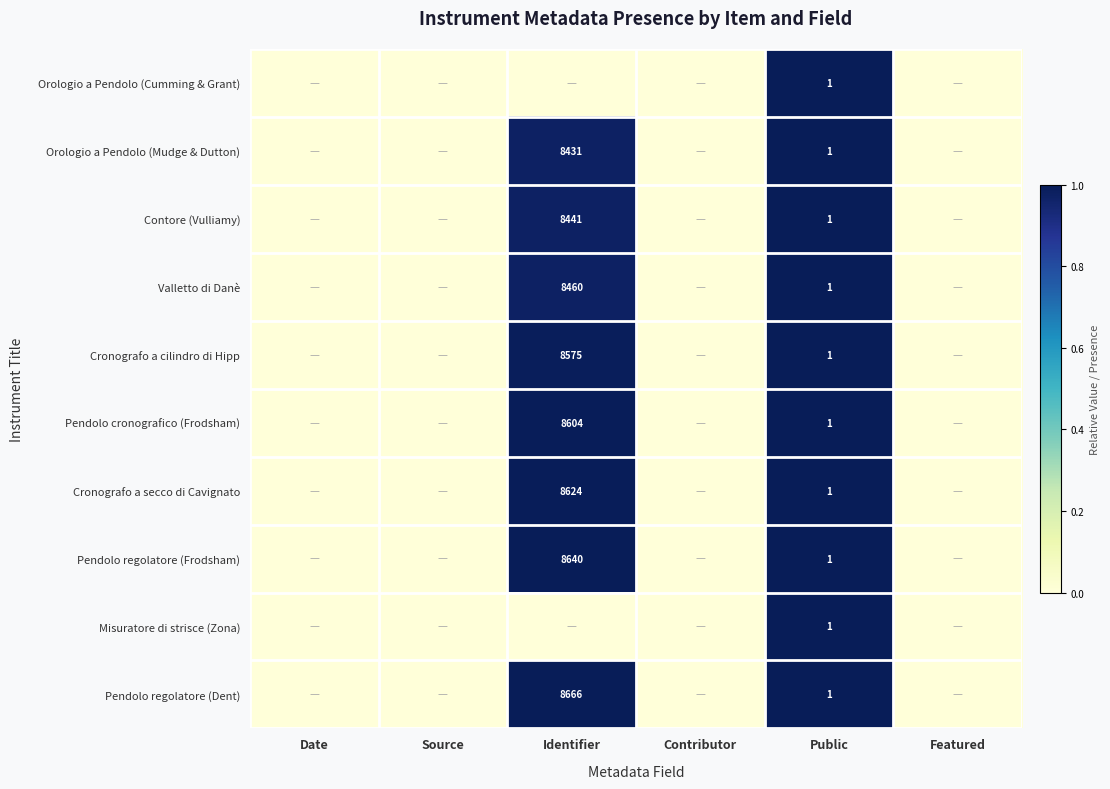

What is the maximum value shown in the chart?

1.0